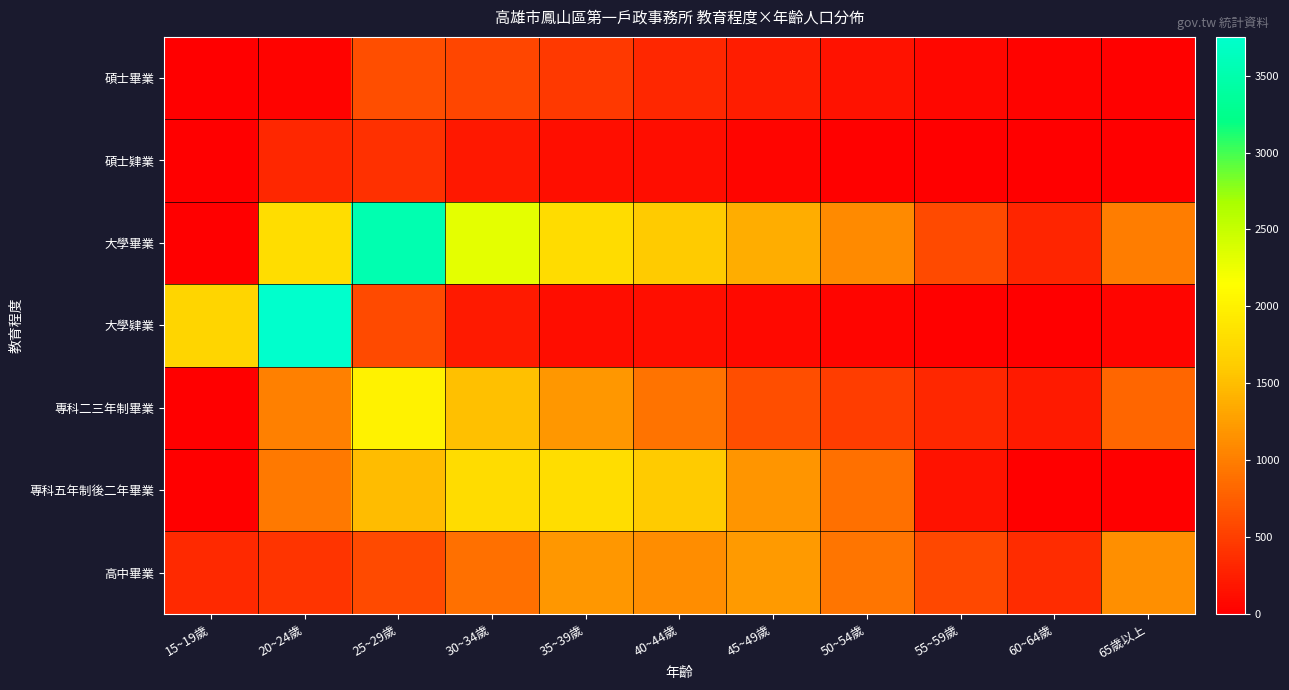

What is the greatest value displayed?

3753